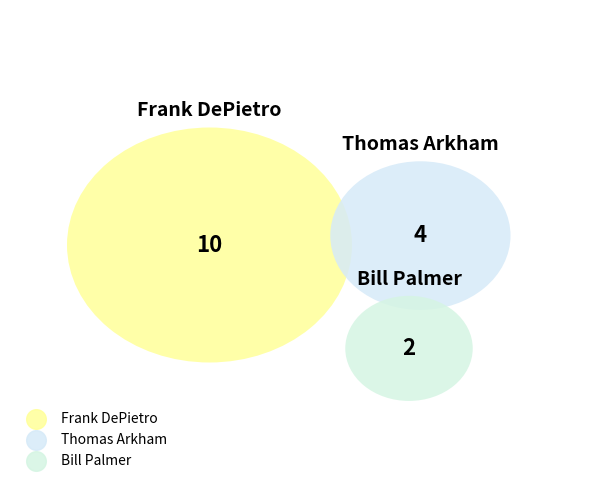

Which slice is the smallest?

Bill Palmer